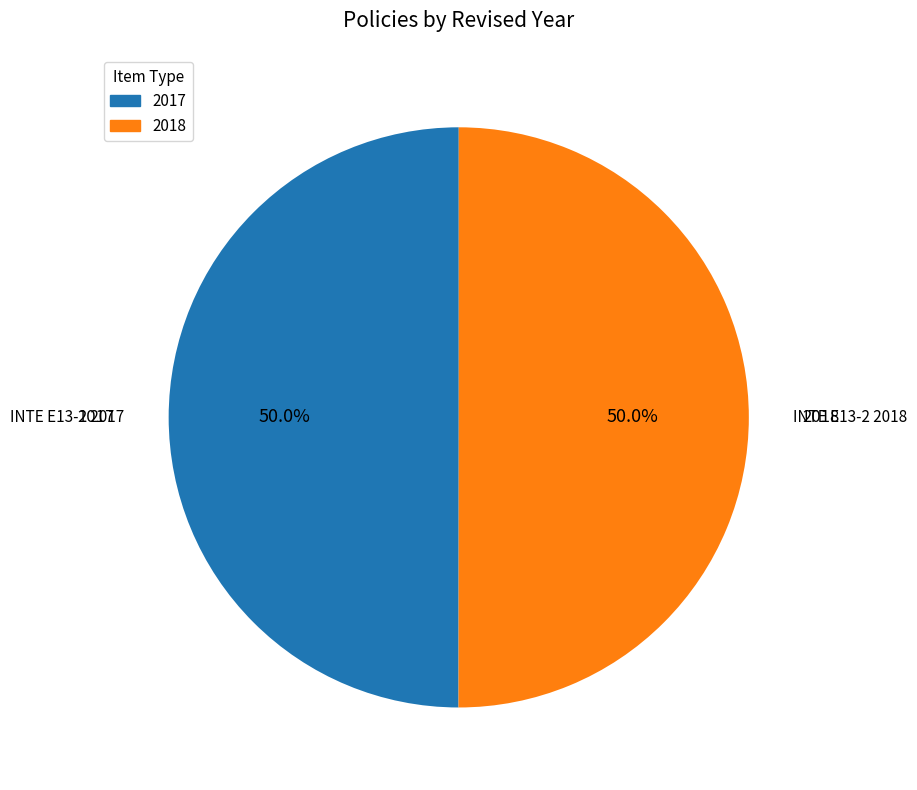

How many slices are in this pie chart?

2